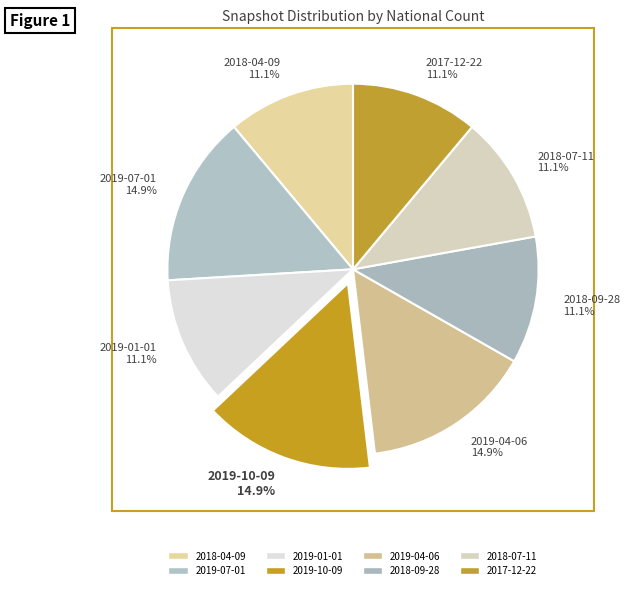

To the nearest percent, what percentage of the pie is 2018-07-11?

11%